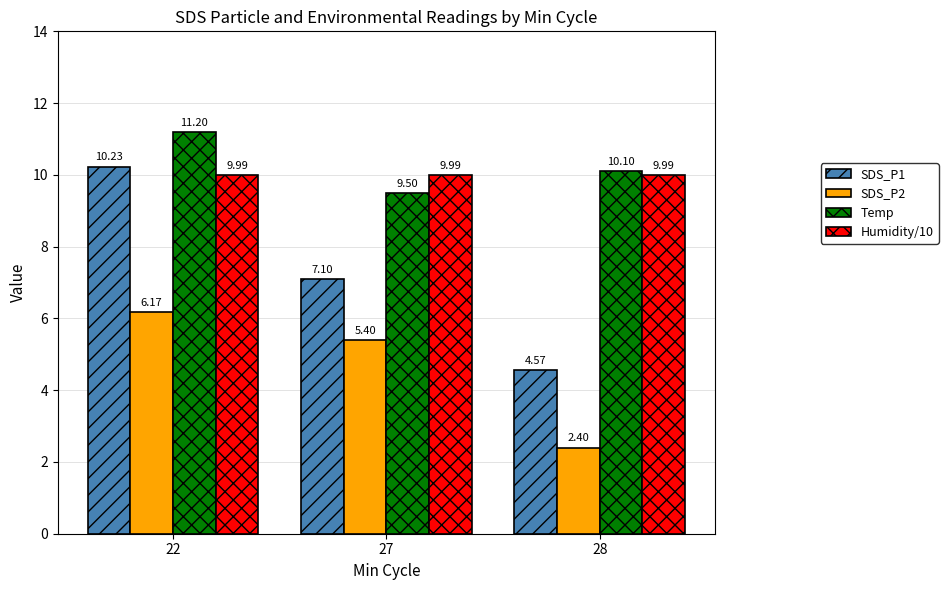

What is the sum of all Humidity/10 values?

30.0